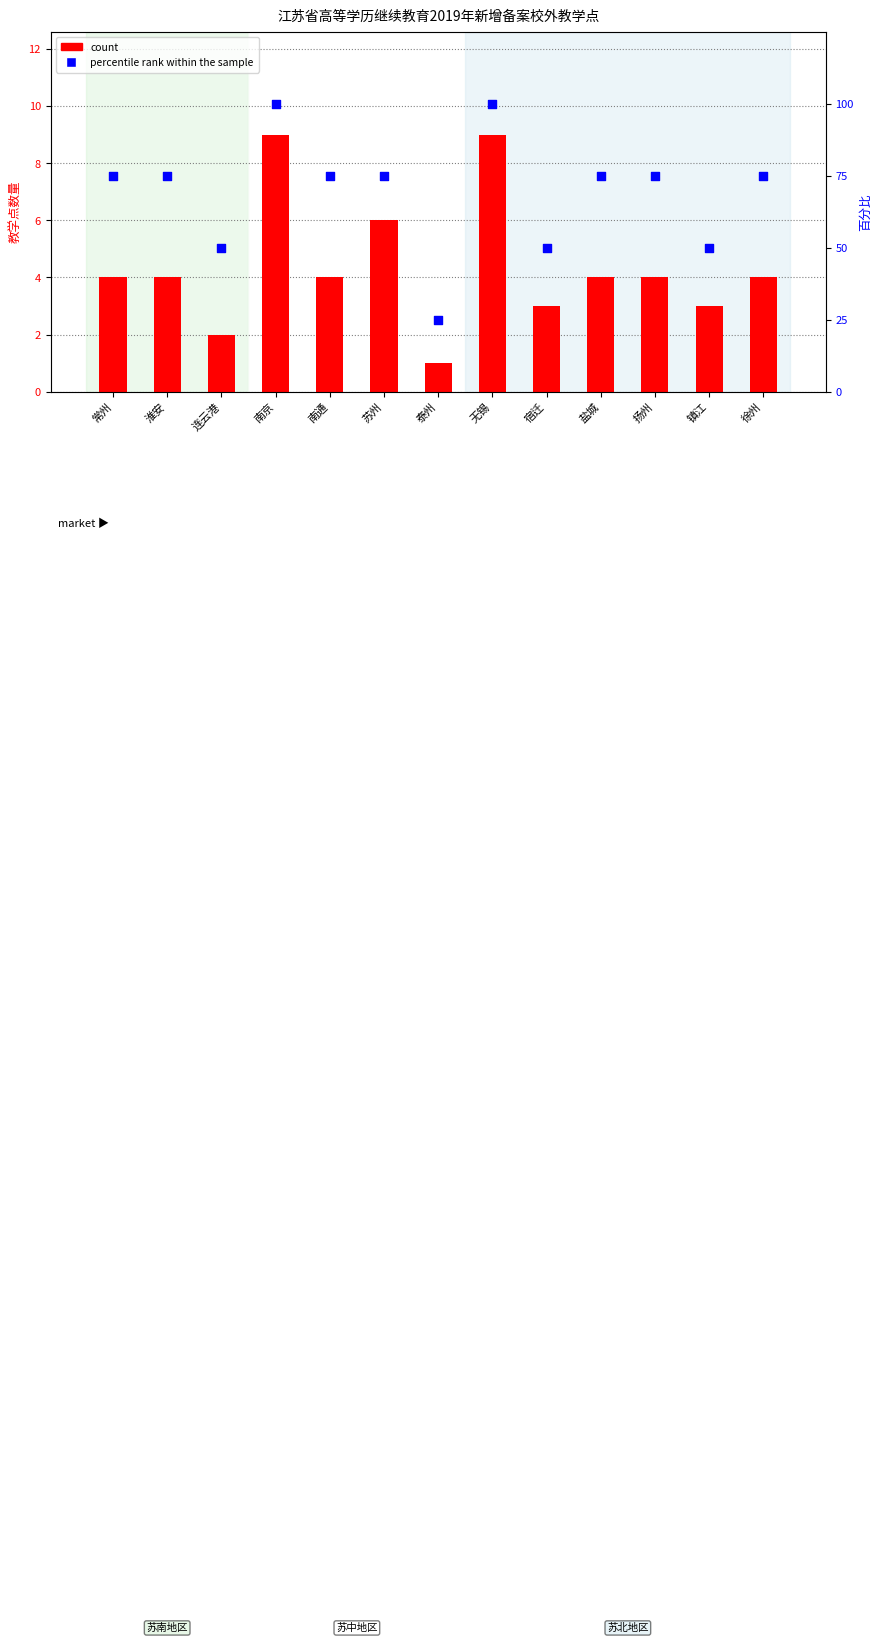

What is the total value across all series at 泰州?

26